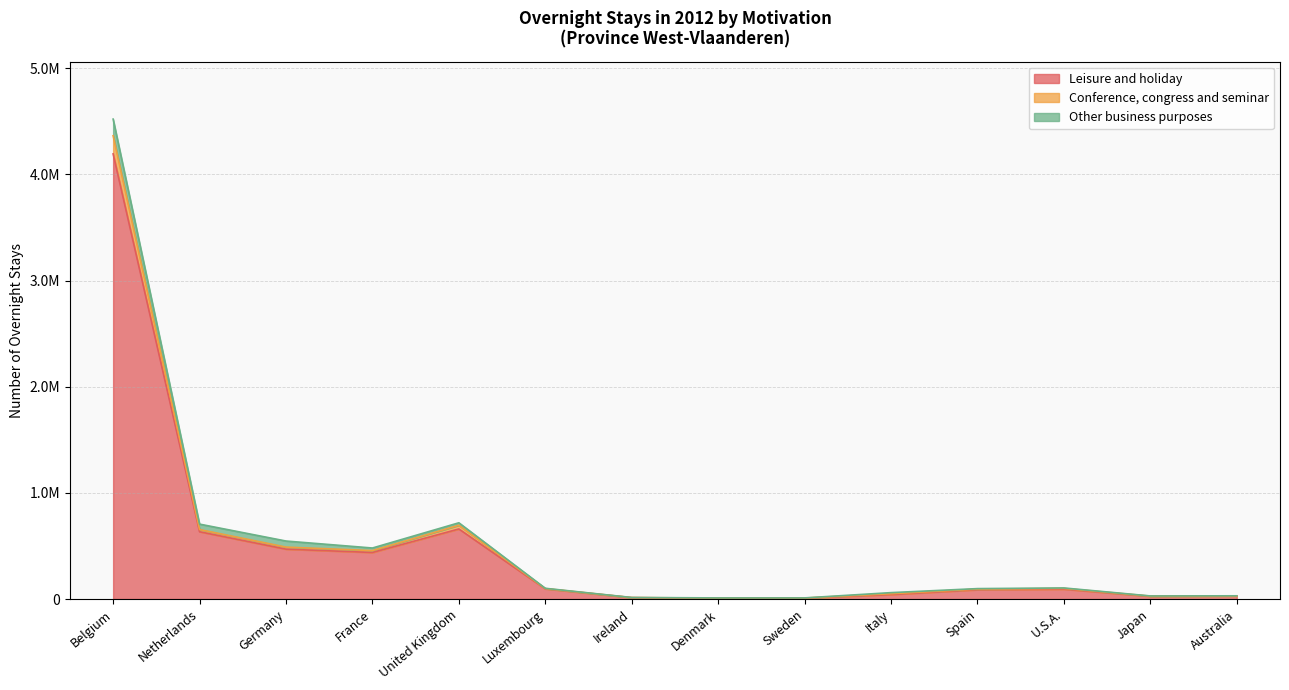

What is the smallest value displayed?

7485